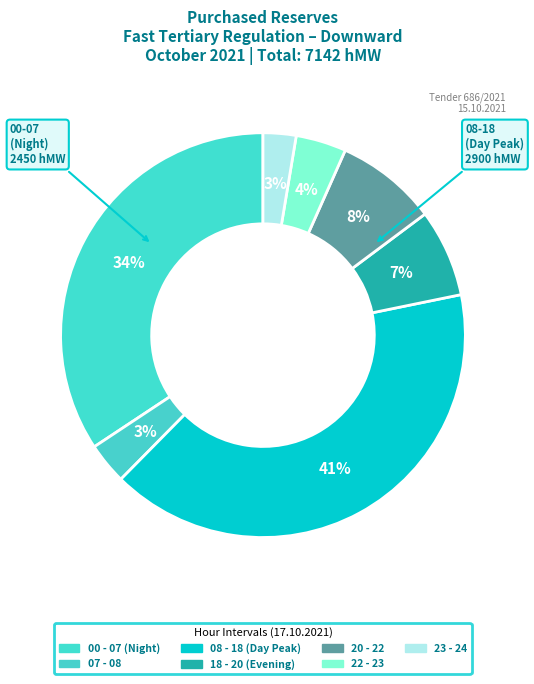

To the nearest percent, what percentage of the pie is 22 - 23?

4%